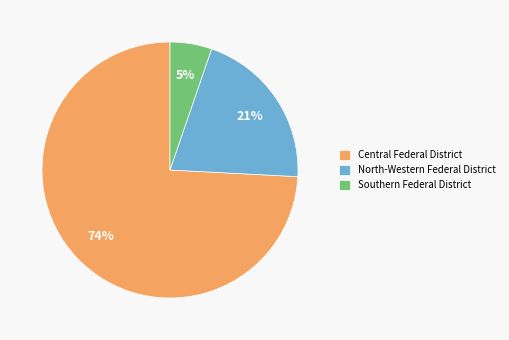

What is the largest slice in the pie chart?

Central Federal District